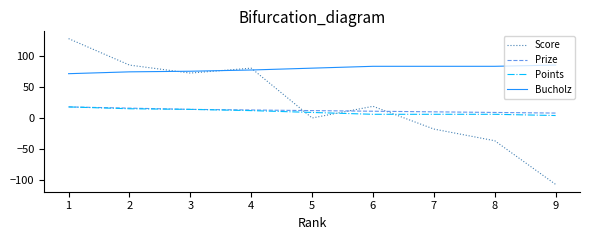

Where do Points and Score first cross each other?

4 and 5